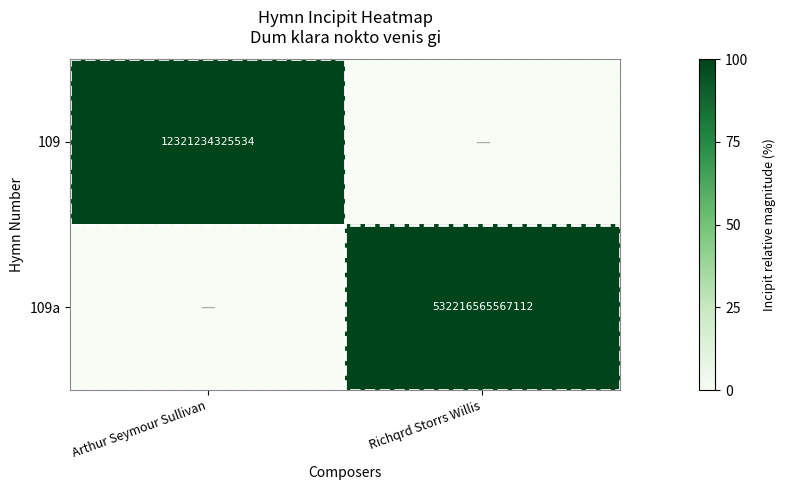

The 109a series shows 532216565567112 at Richqrd Storrs Willis. True or false?

True